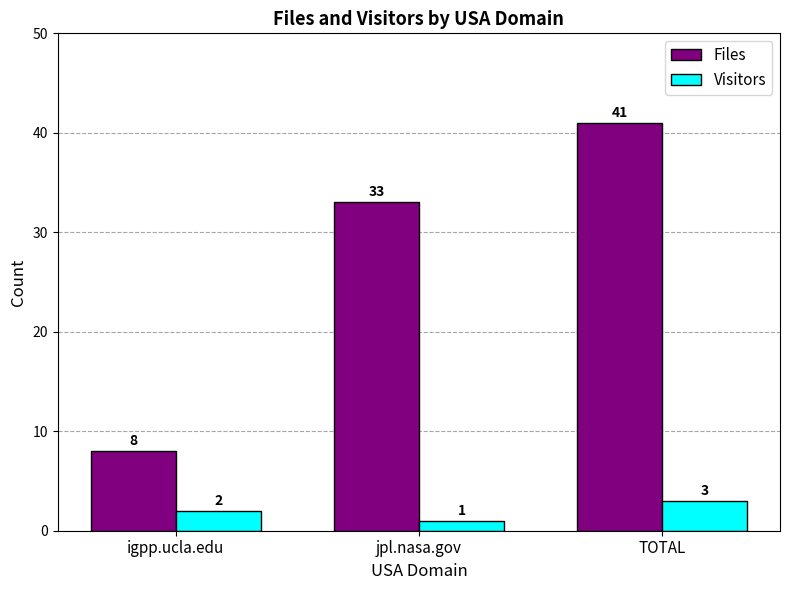

Reading right to left, what are all the values shown in this chart?

Files: 41	33	8
Visitors: 3	1	2